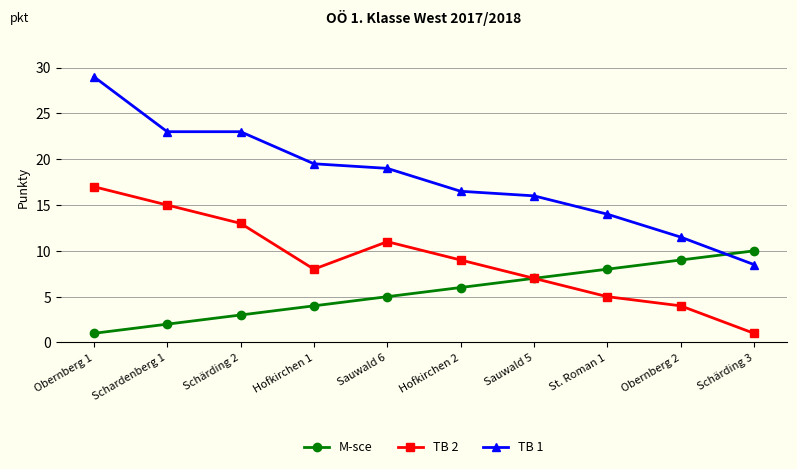

What is the approximate value of TB 1 at Sauwald 5?

16.0